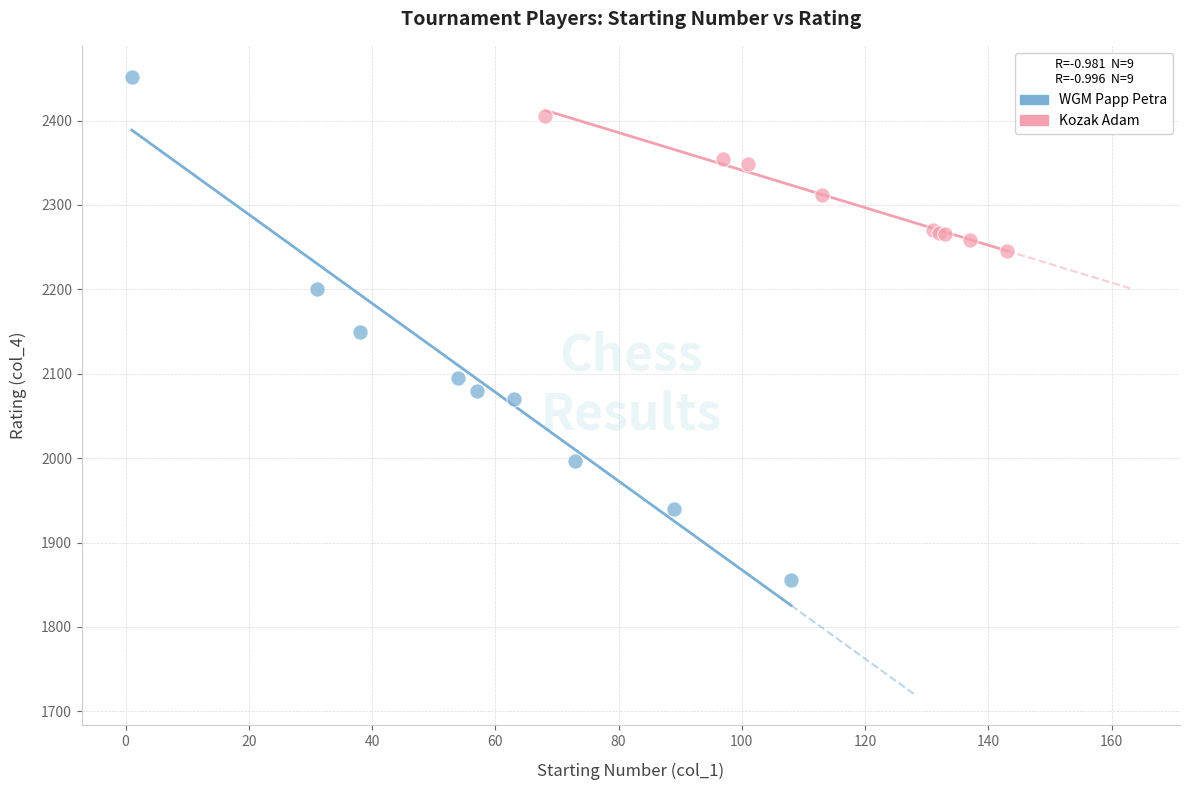

What are all the series names shown in the legend?

WGM Papp Petra, Kozak Adam